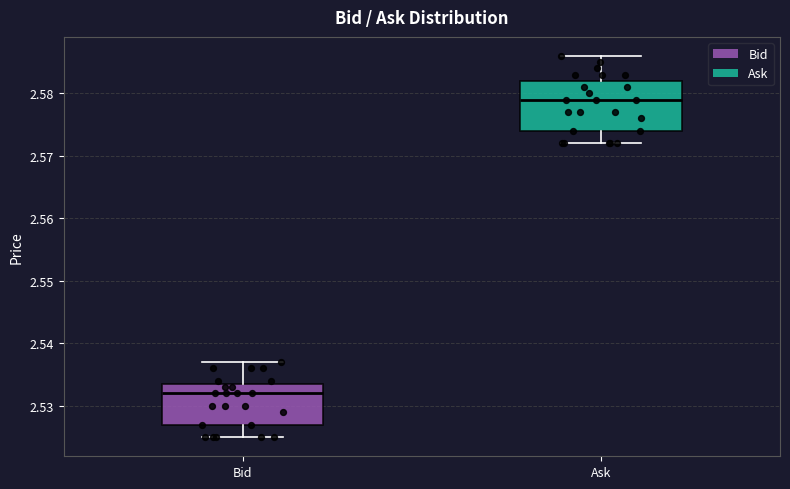

Comparing the boxes themselves (not the whiskers), which one is the tallest?

Ask